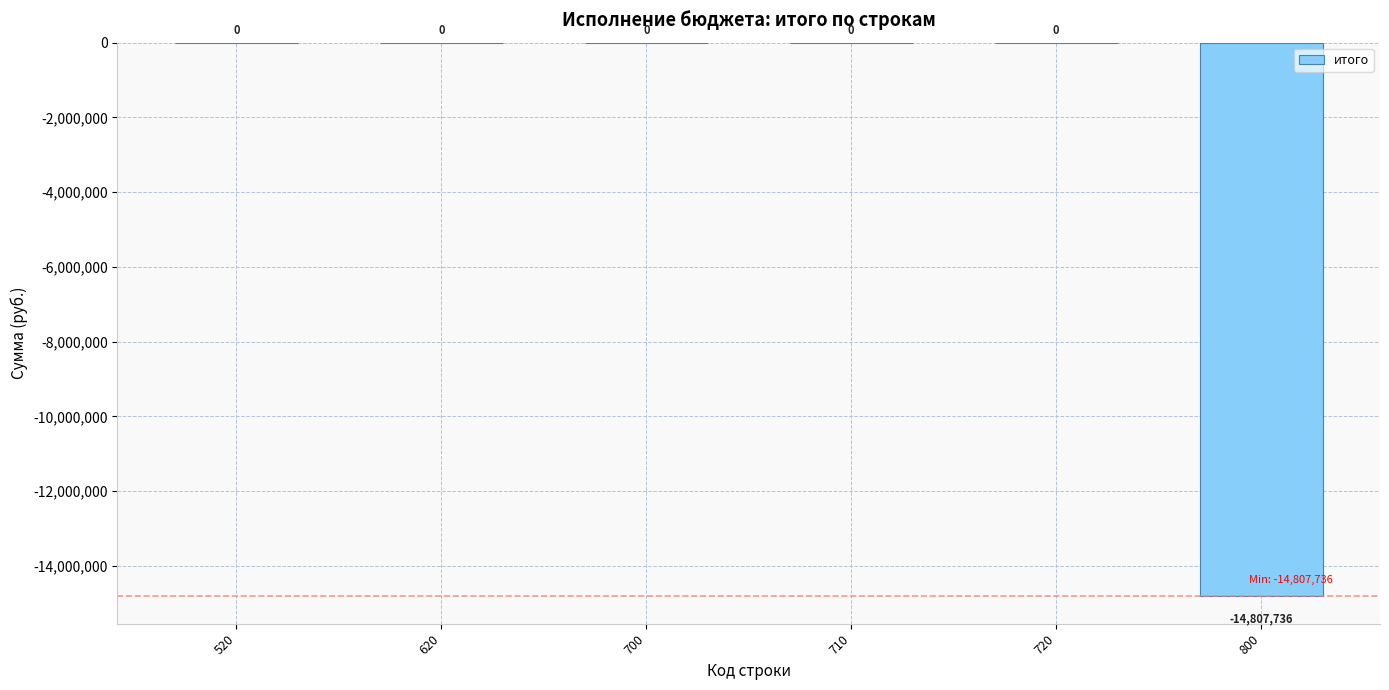

True or false: the data shows -6661775 at 720.

False